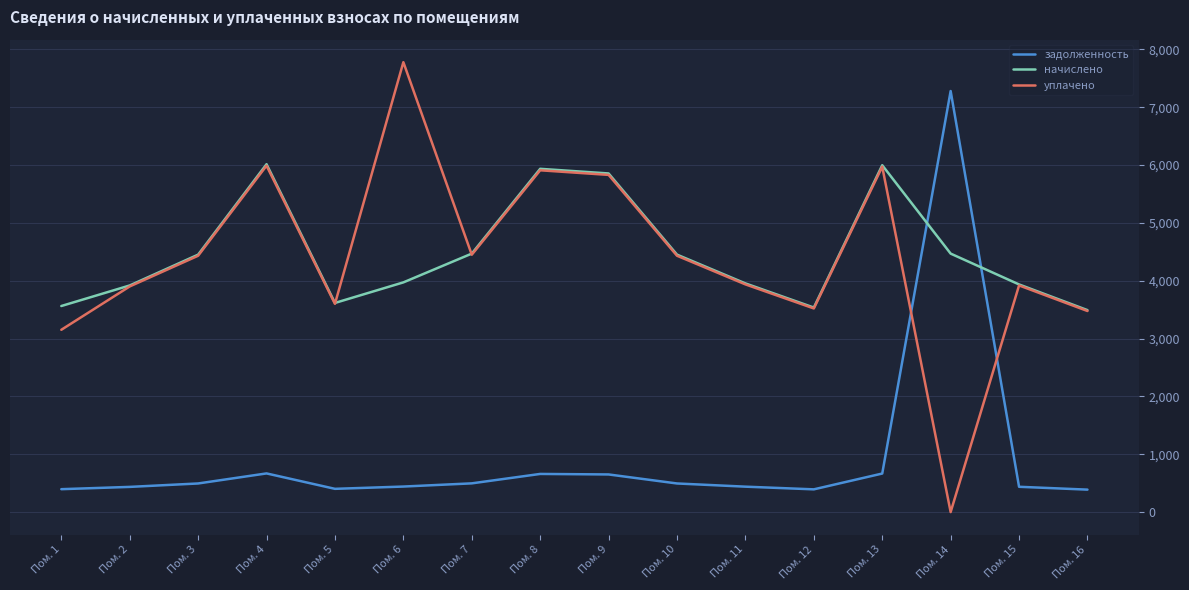

In задолженность, how many points are lower than both neighbors (excluding endpoints)?

2